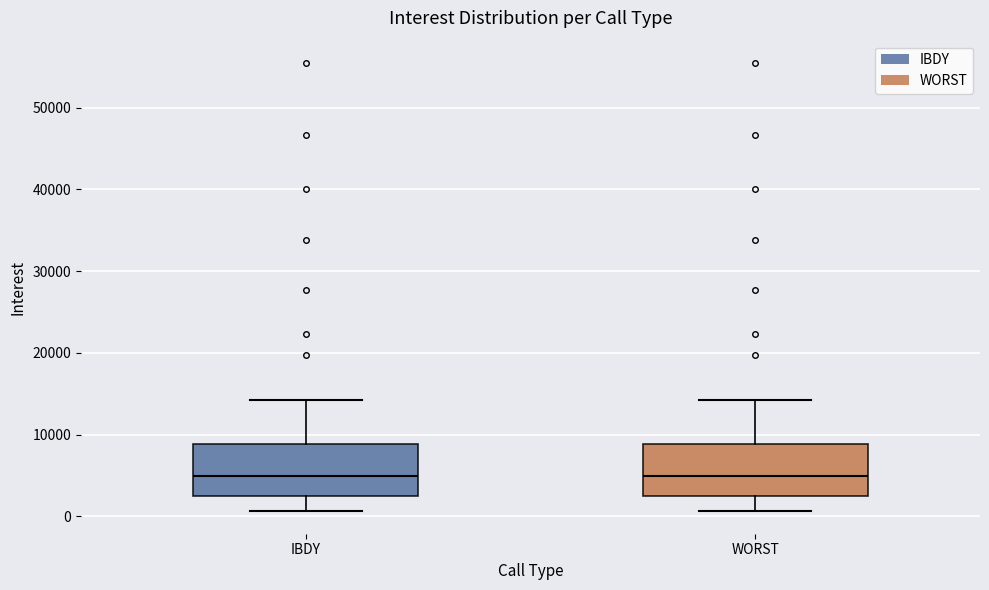

Reading left to right, transcribe this box plot: for each box, give where its median line is, the range the box spans, and where its two whiskers end, as read against the y-axis. The values are not printed on the chart, so give them approximately, as read against the axis.

IBDY: median 5000, box 3000 to 9000, whiskers 1000 to 14000
WORST: median 5000, box 3000 to 9000, whiskers 1000 to 14000